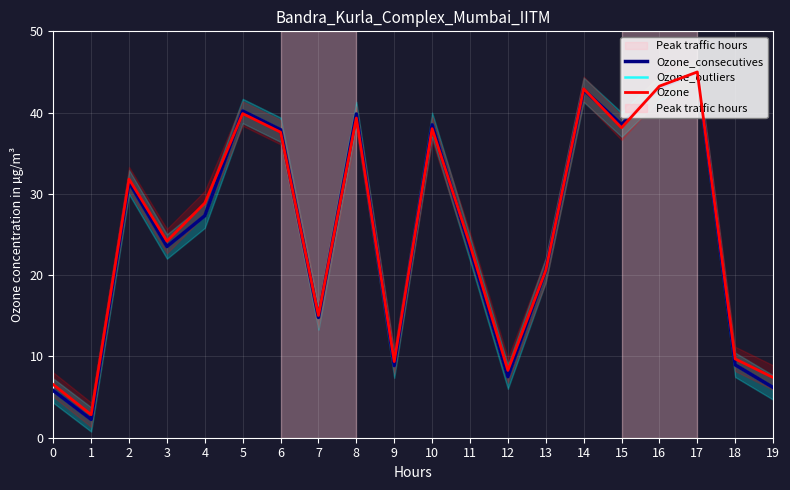

What are all the series names shown in the legend?

Ozone_consecutives, Ozone_outliers, Ozone